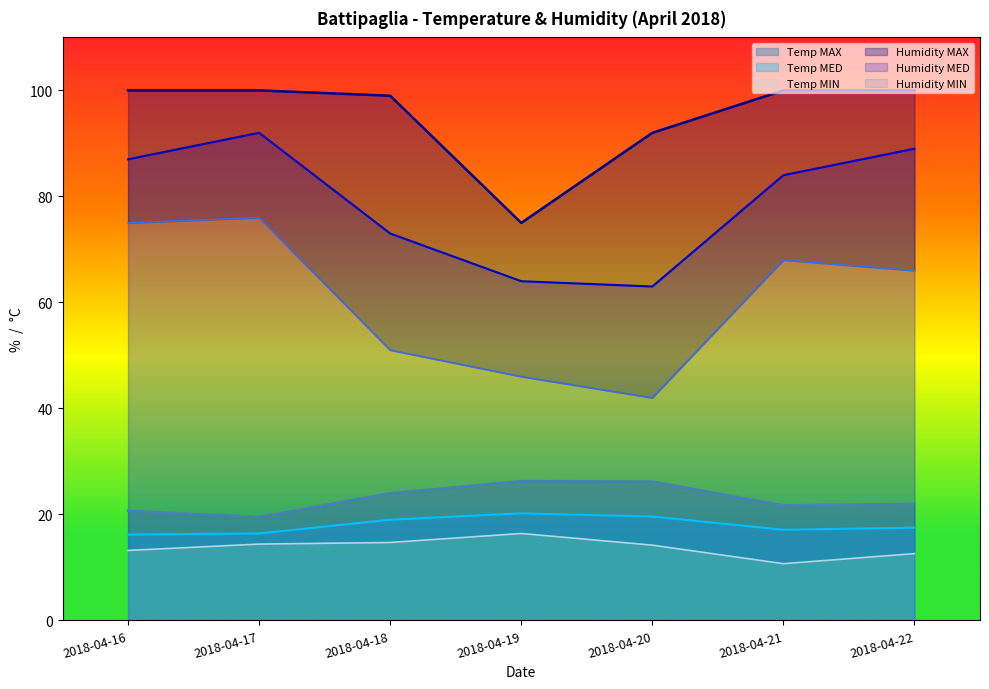

Read the Temp MED value at 2018-04-22.

17.5